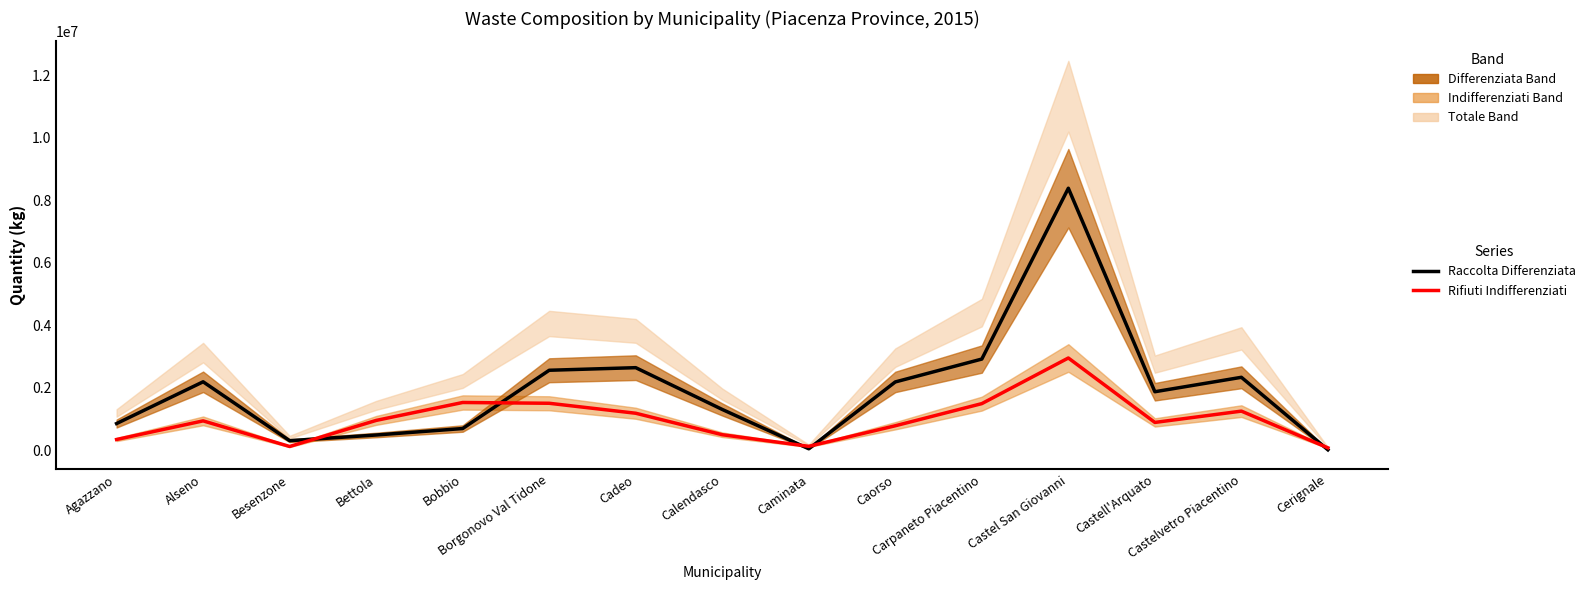

List the series in order of their overall mean, highest first.

Raccolta Differenziata (LTM), Rifiuti Indifferenziati (SST)